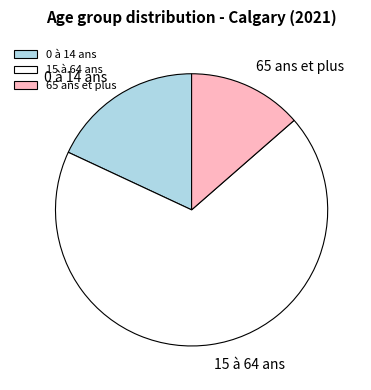

Which category has the smallest portion of the pie?

65 ans et plus